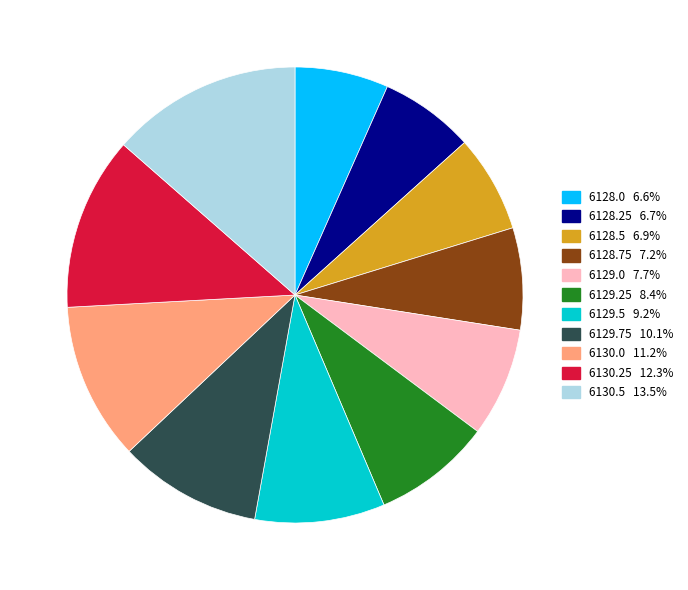

Combined, do 6129.0 and 6129.75 account for over 50%?

No